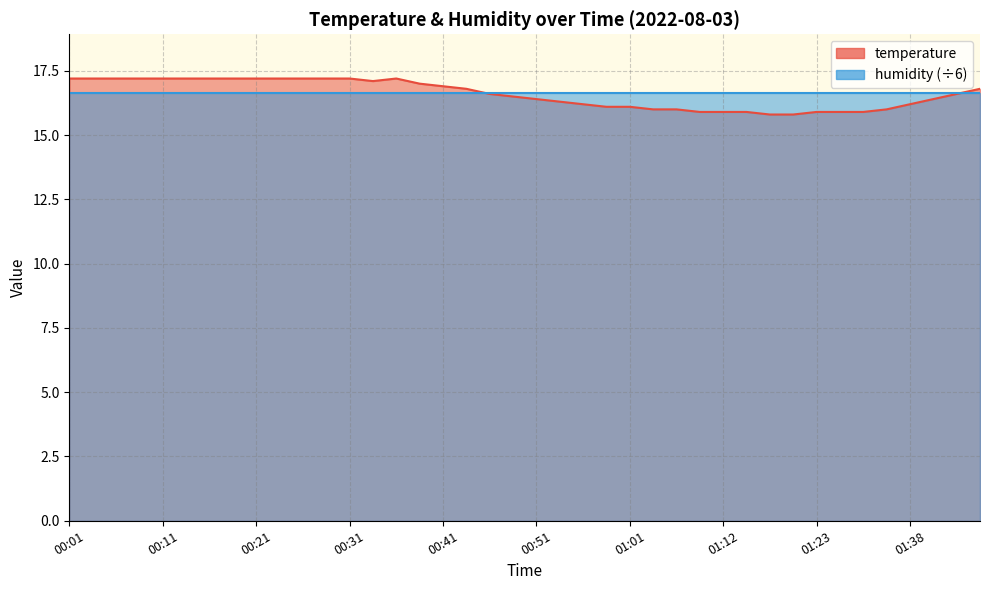

At which label is the value closest to 16?

01:03